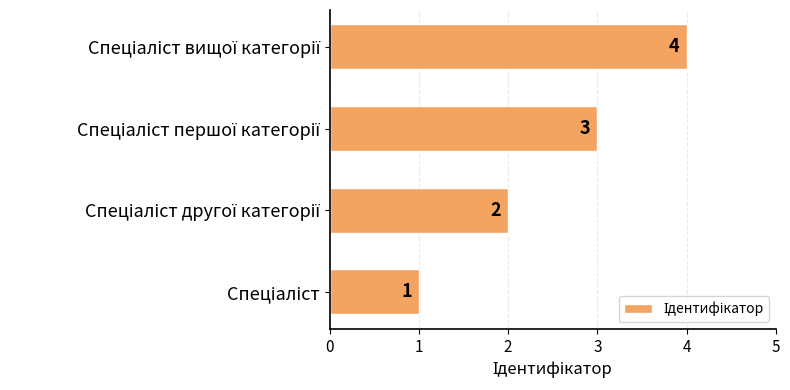

How many values are between 2 and 4?

3